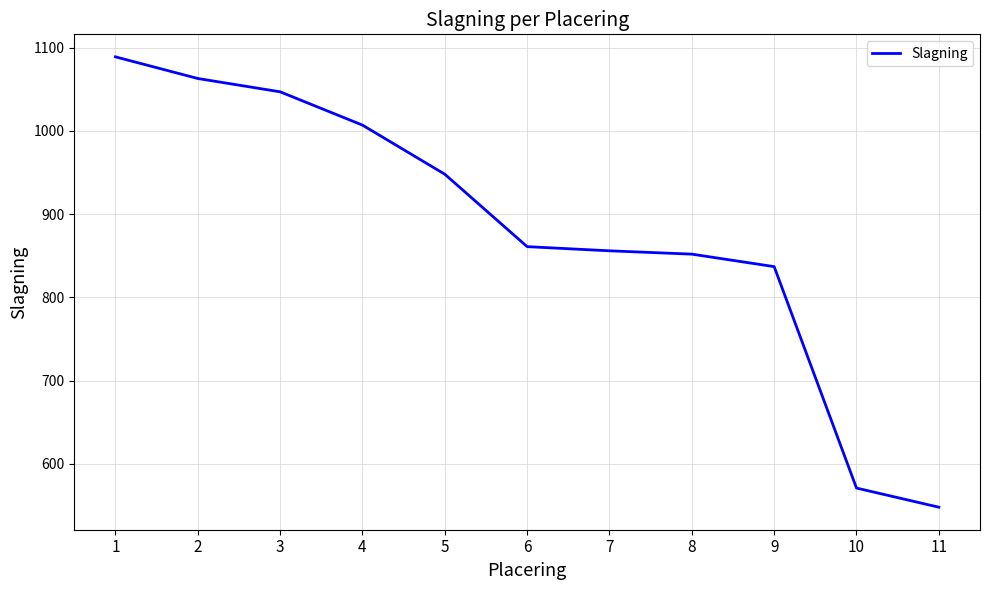

True or false: there are more than 1 points higher than both neighbors.

False